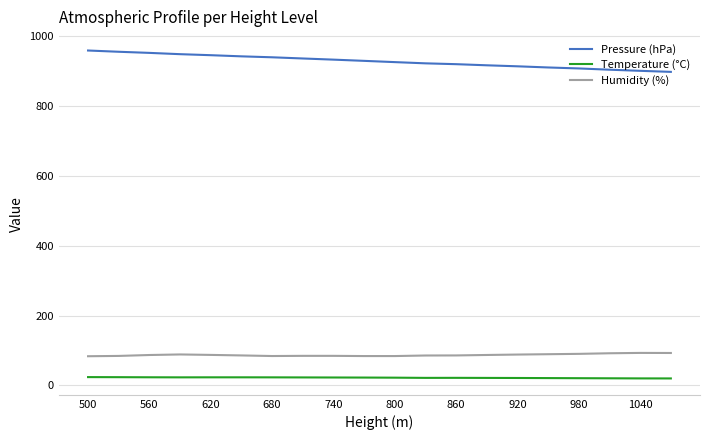

Rank the series by their maximum value, from lowest to highest.

Temperature (°C), Humidity (%), Pressure (hPa)